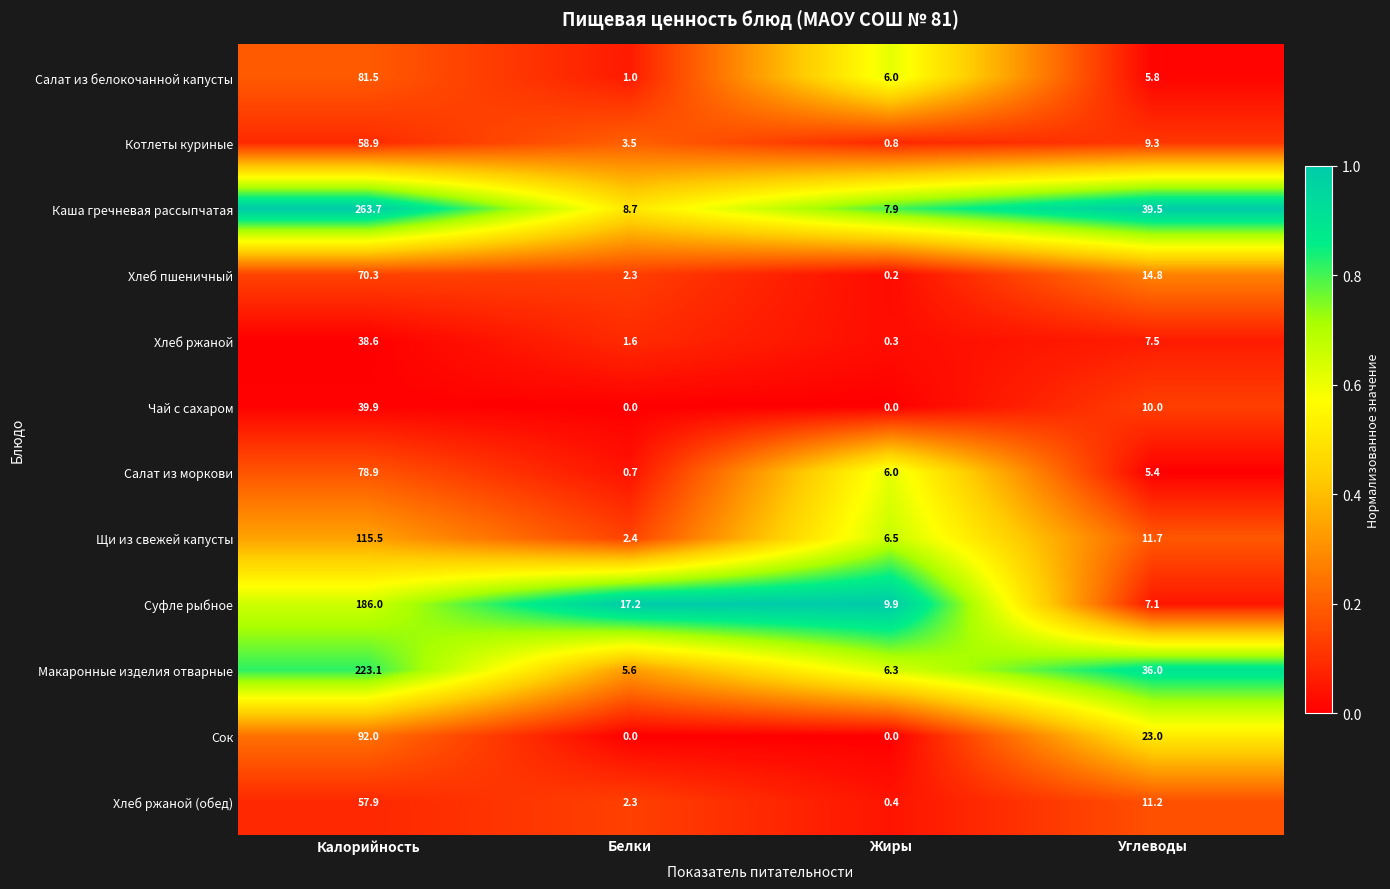

At which category is the sum across all series the highest?

Калорийность